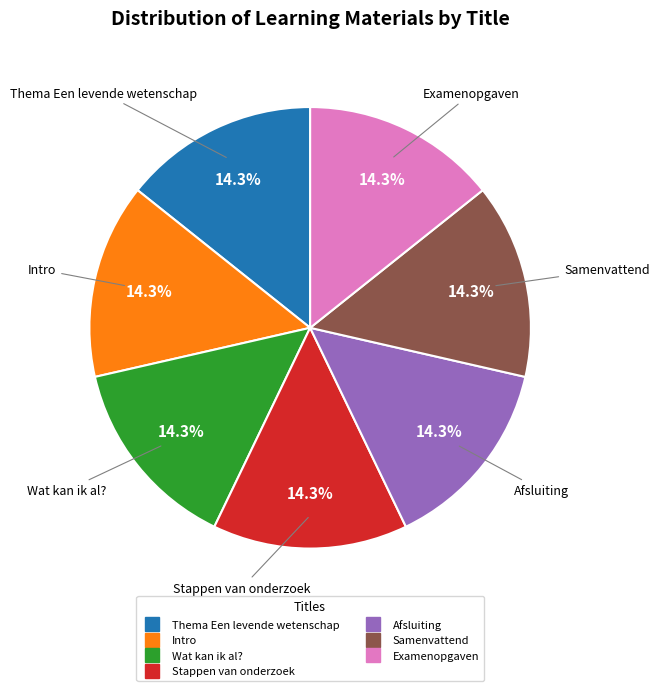

Approximately how many times larger is the value at Wat kan ik al? compared to Afsluiting?

1.0